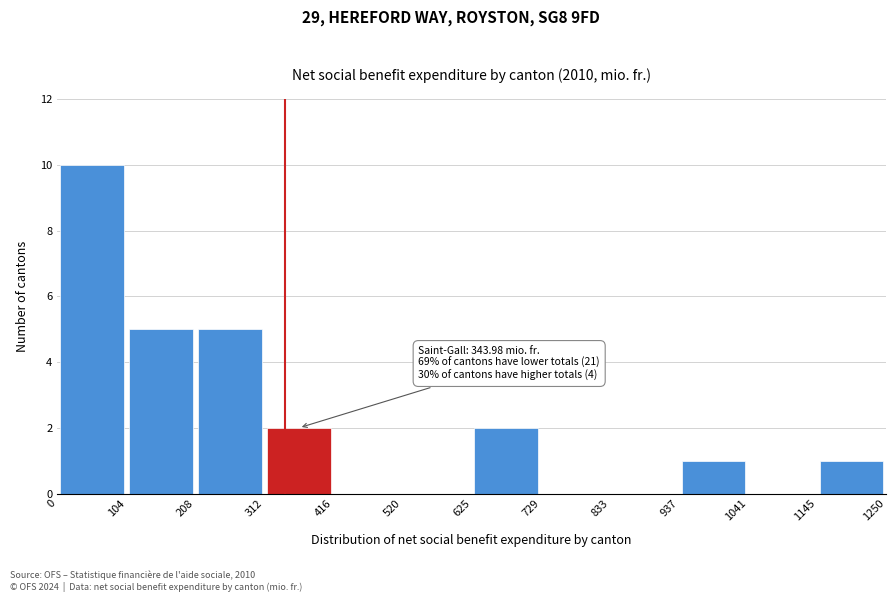

Which range on the x-axis has the tallest bar?

0 to 104